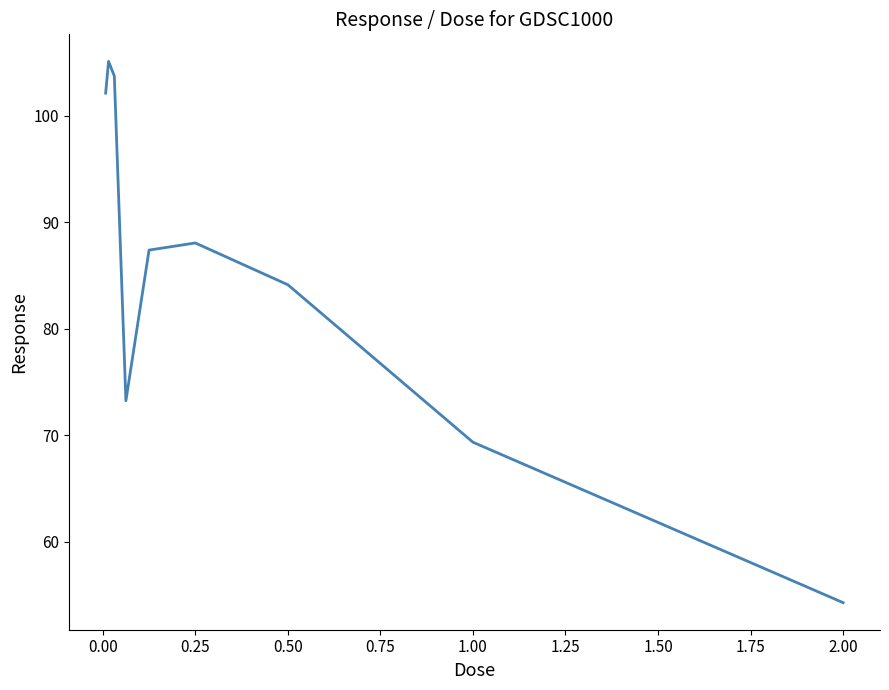

Does the chart have visible grid lines?

No